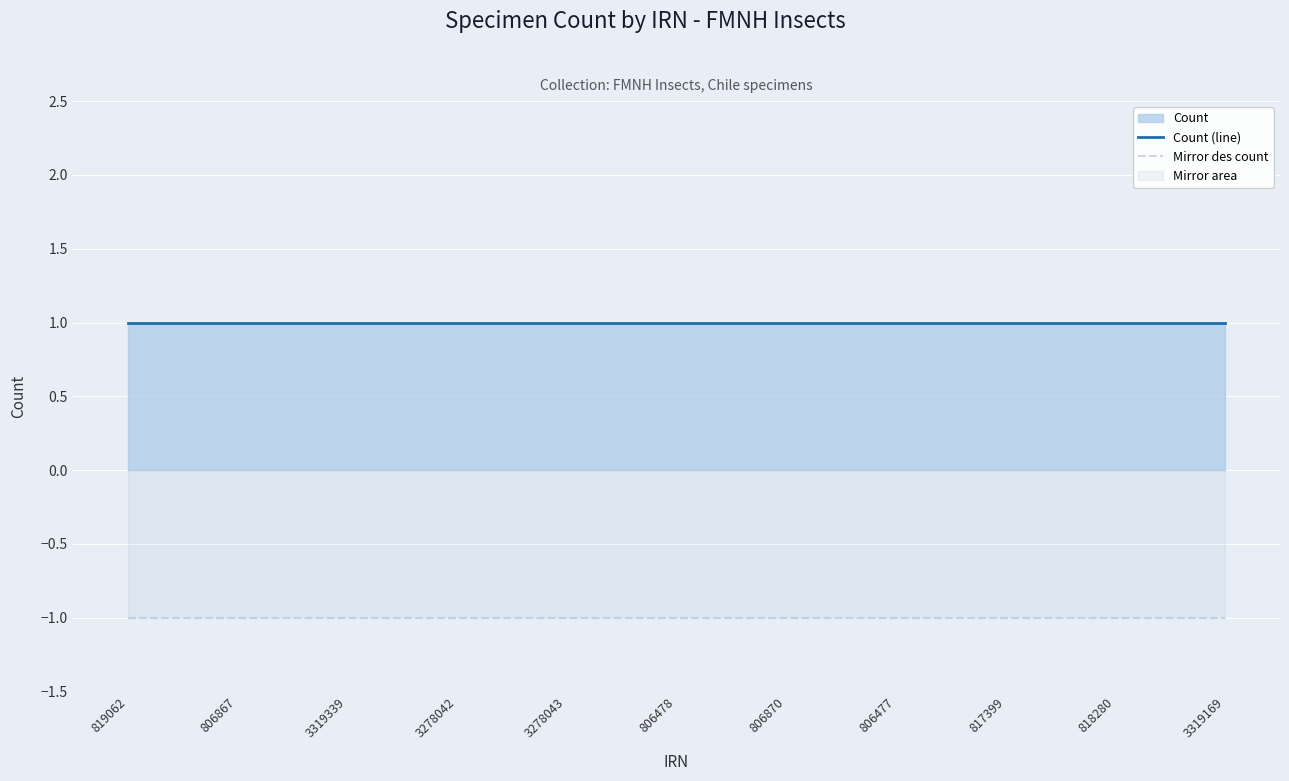

True or false: Count (line) and Mirror des count cross at least once.

False